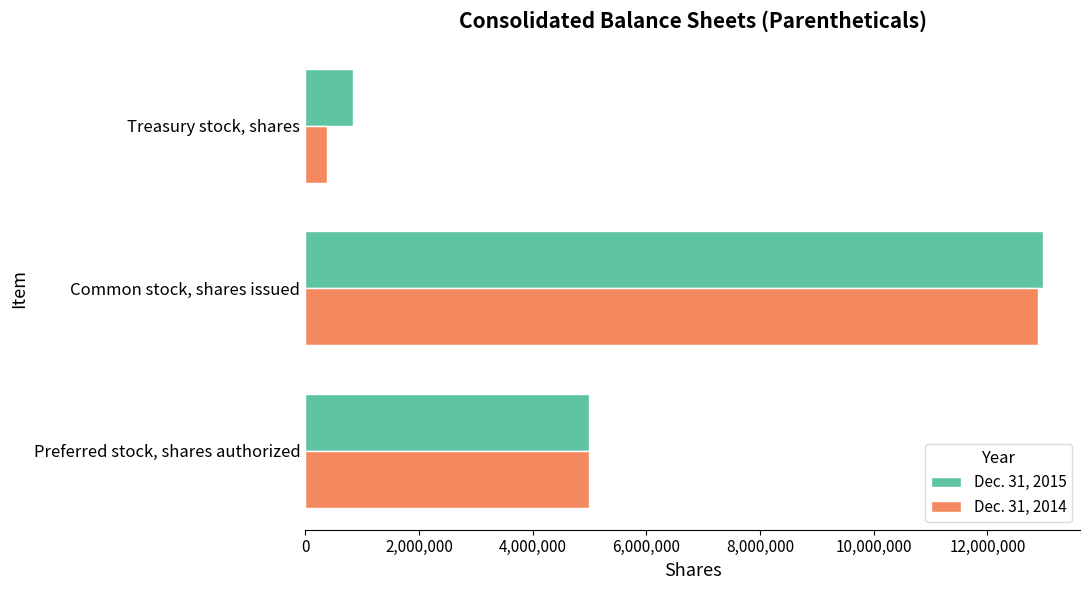

Which series has the largest range (max minus min)?

Dec. 31, 2014